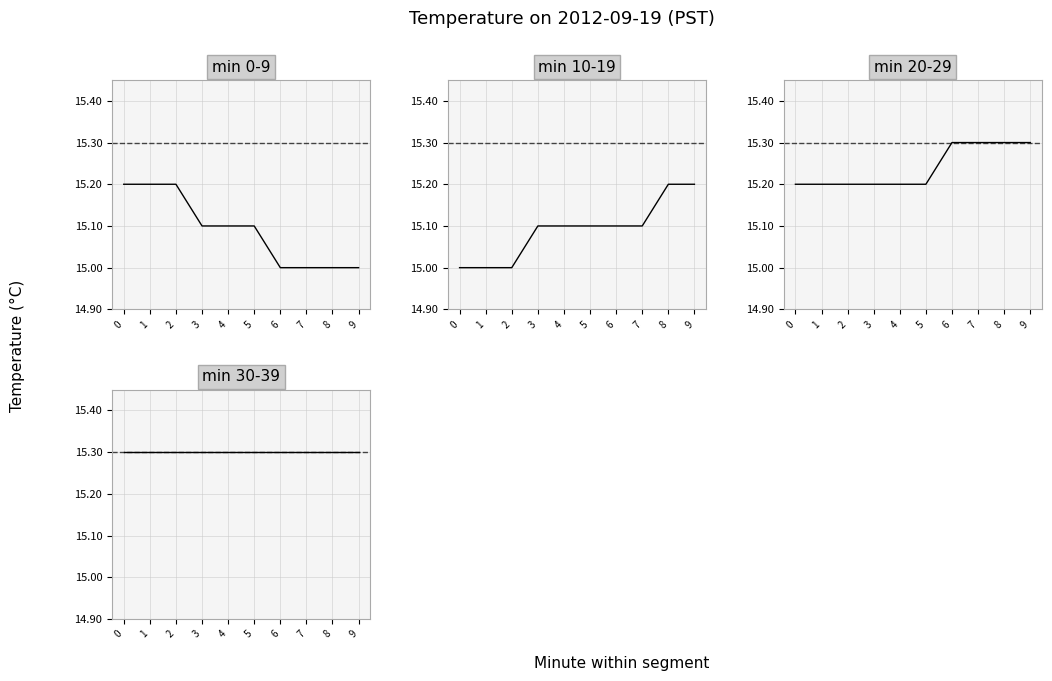

Read the min 30-39 value at 6.

15.3